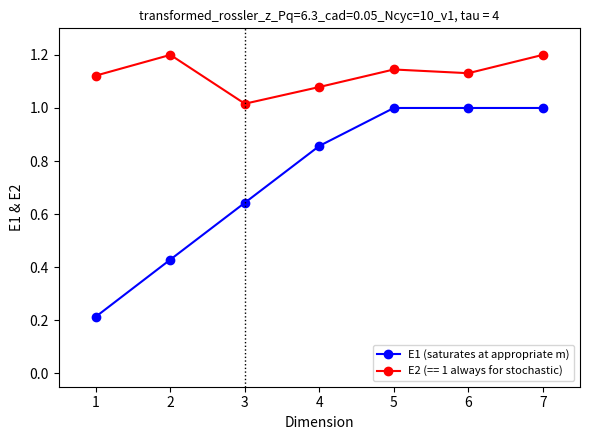

What is the sum of all E2 (== 1 always for stochastic) values?

7.9